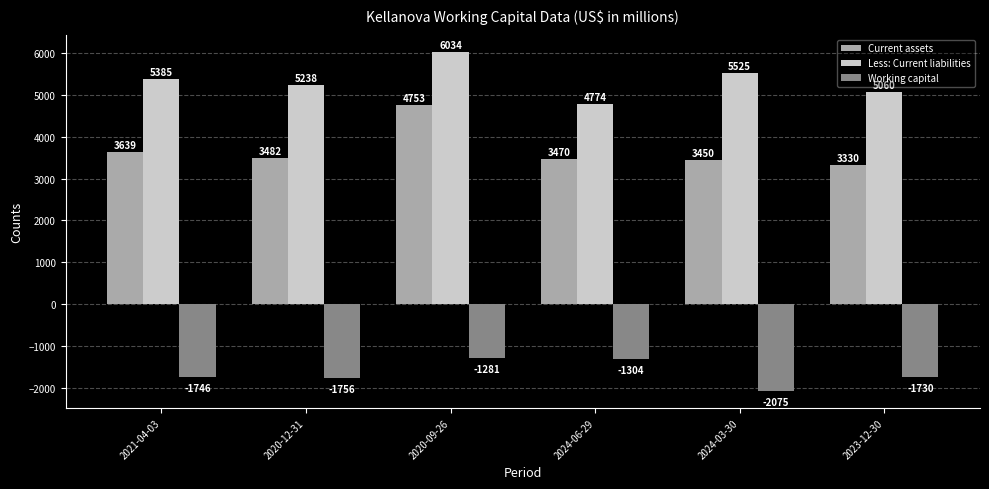

Rank the series at 2020-12-31 from lowest to highest value.

Working capital, Current assets, Less: Current liabilities